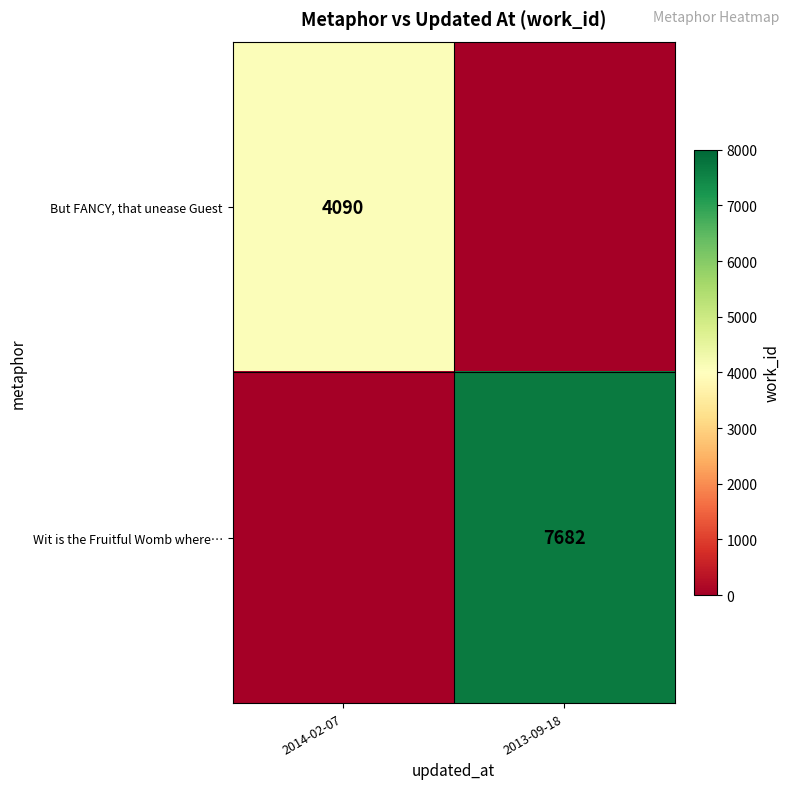

At how many categories does at least one series exceed 6357?

1